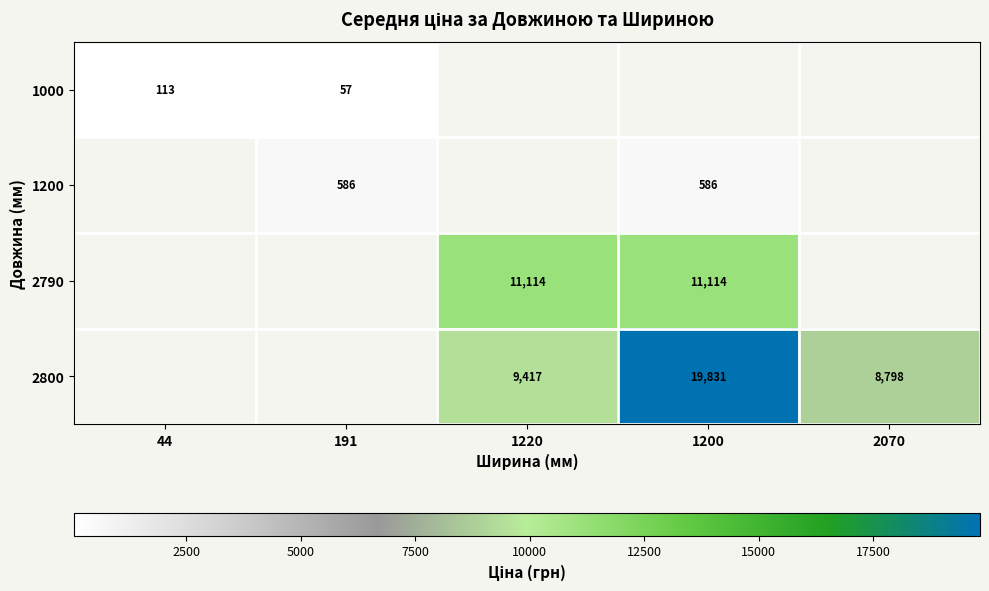

Is the value of 1200 at 1200 greater than the value of 2790 at 1220?

No